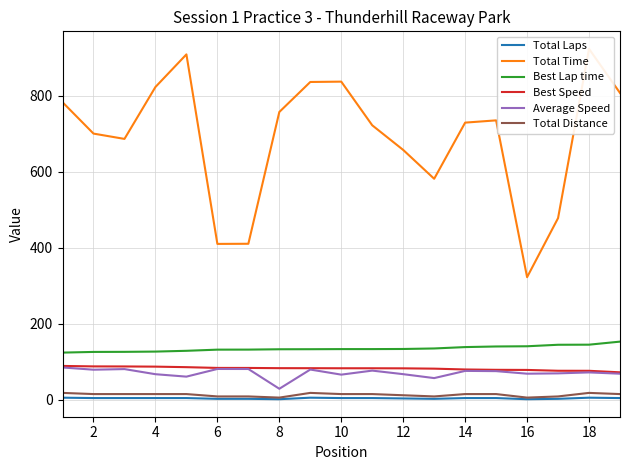

What value does the Best Lap time series have at 14?

139.1